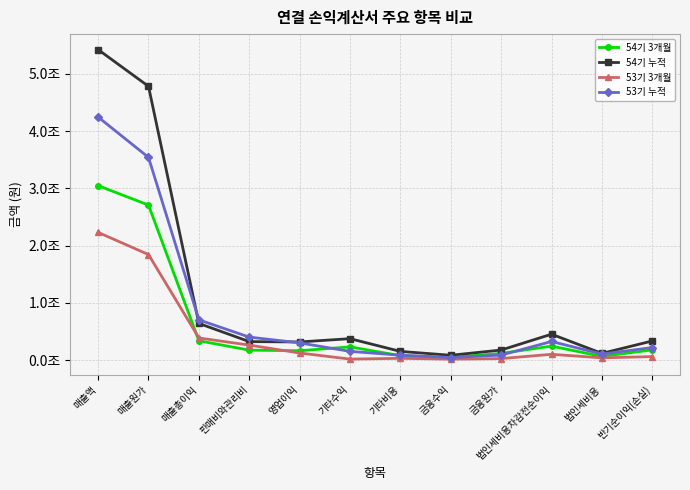

Which series changed the most between 매출원가 and 법인세비용?

54기 누적